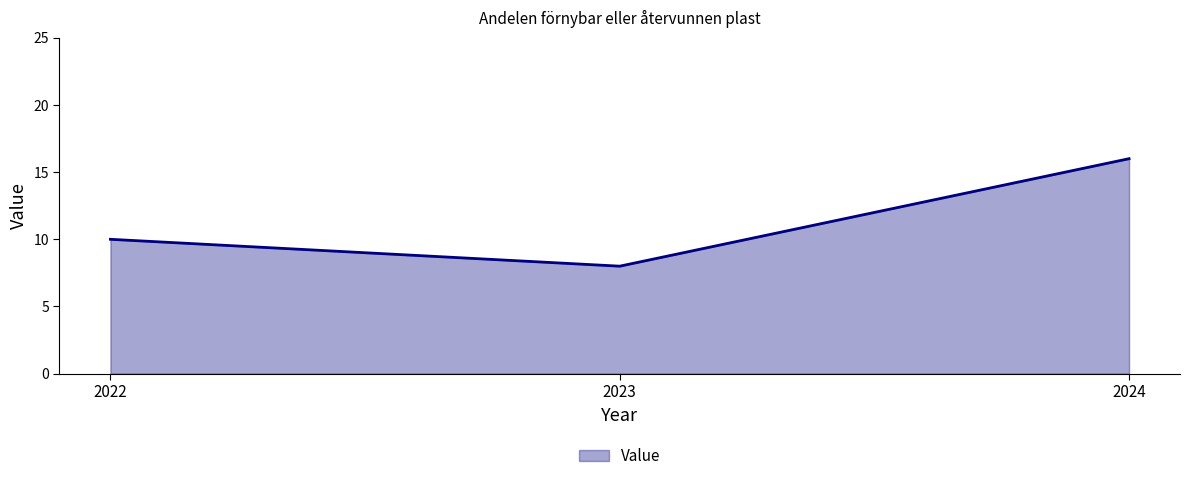

What is the greatest value displayed?

16